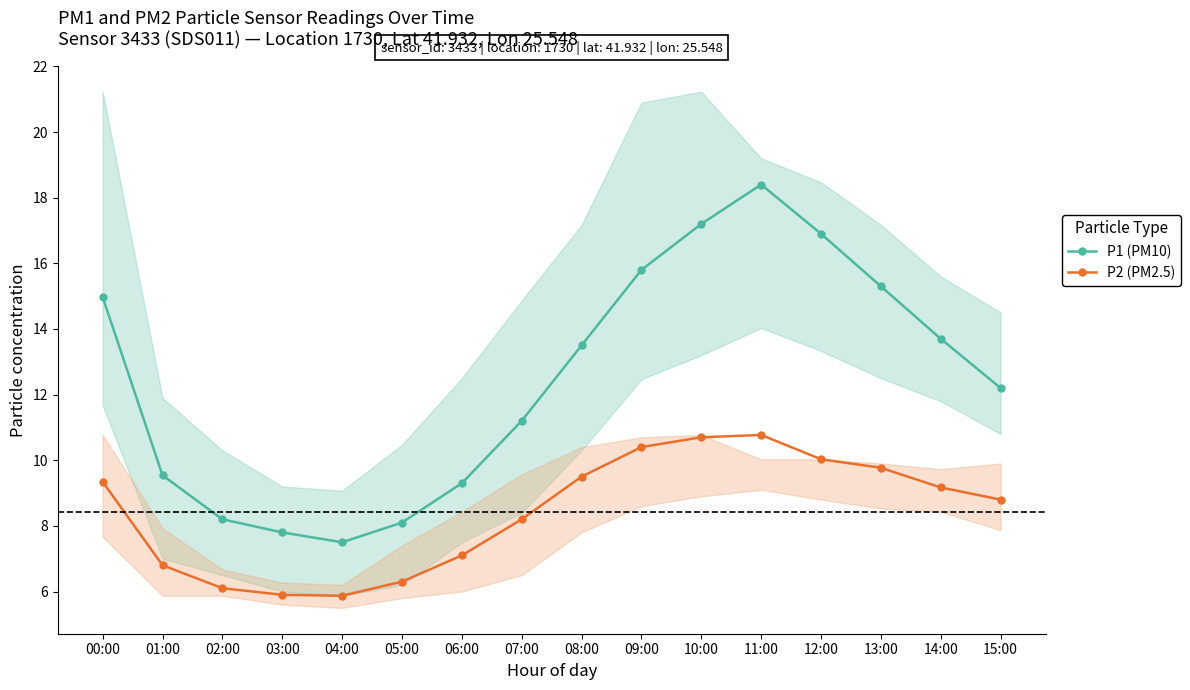

At which category is the sum across all series the highest?

11:00